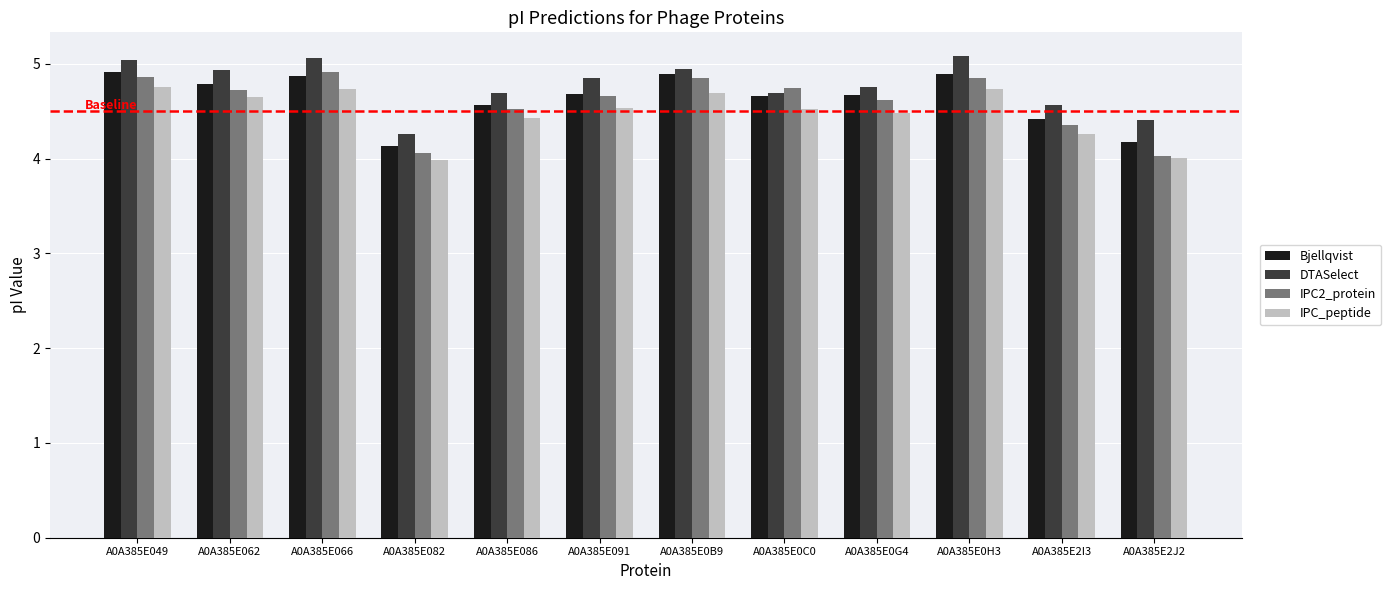

The value of IPC2_protein at A0A385E0B9 is 4.9. True or false?

True